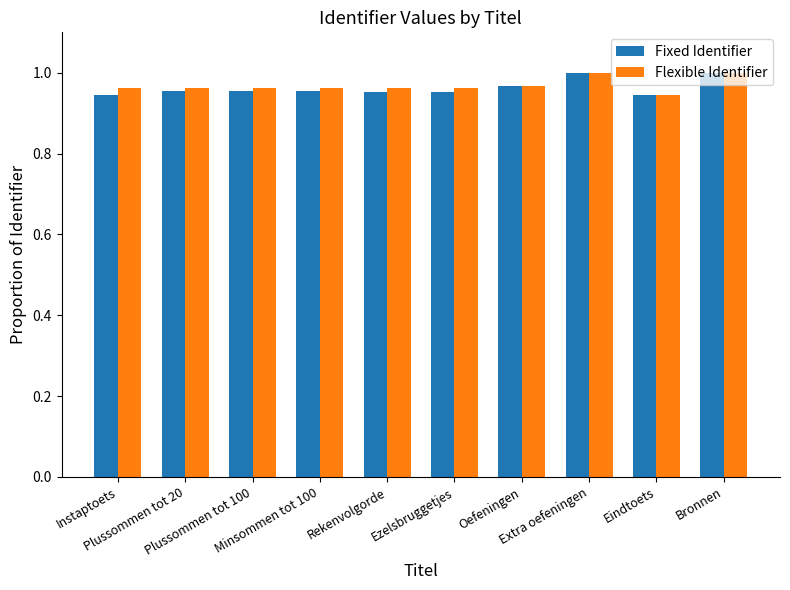

Which series has the widest spread of values?

Fixed Identifier